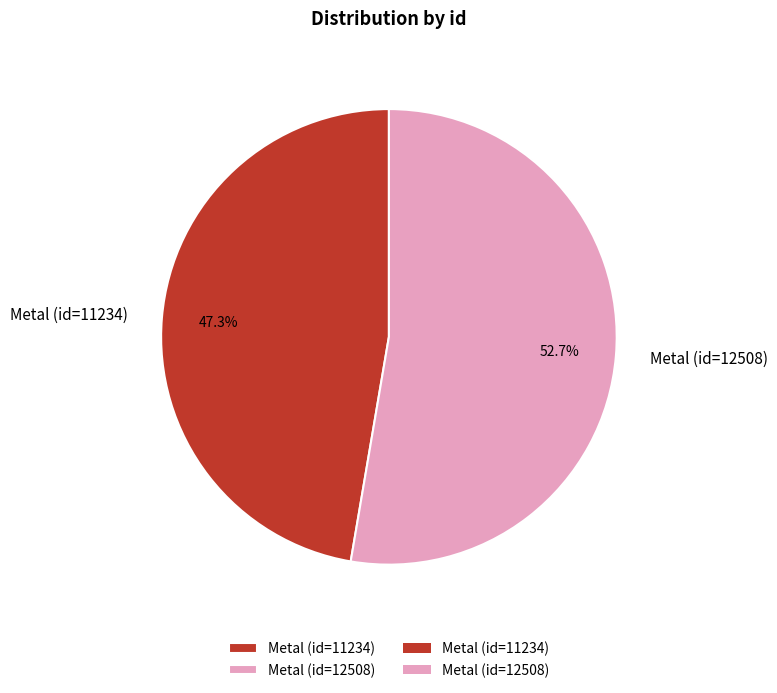

Is Metal (id=12508) the majority of the pie?

Yes